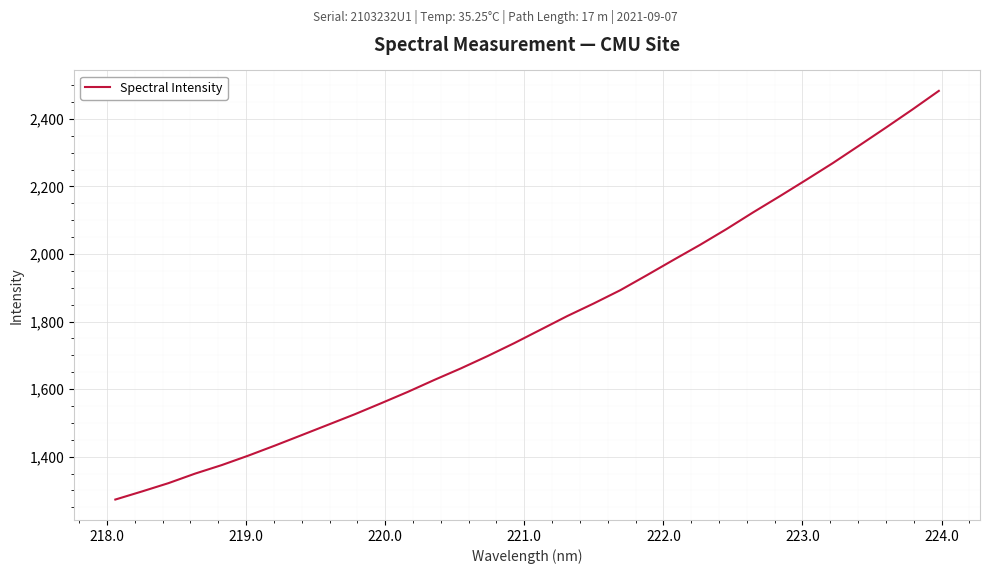

How many lines are shown in the chart?

1